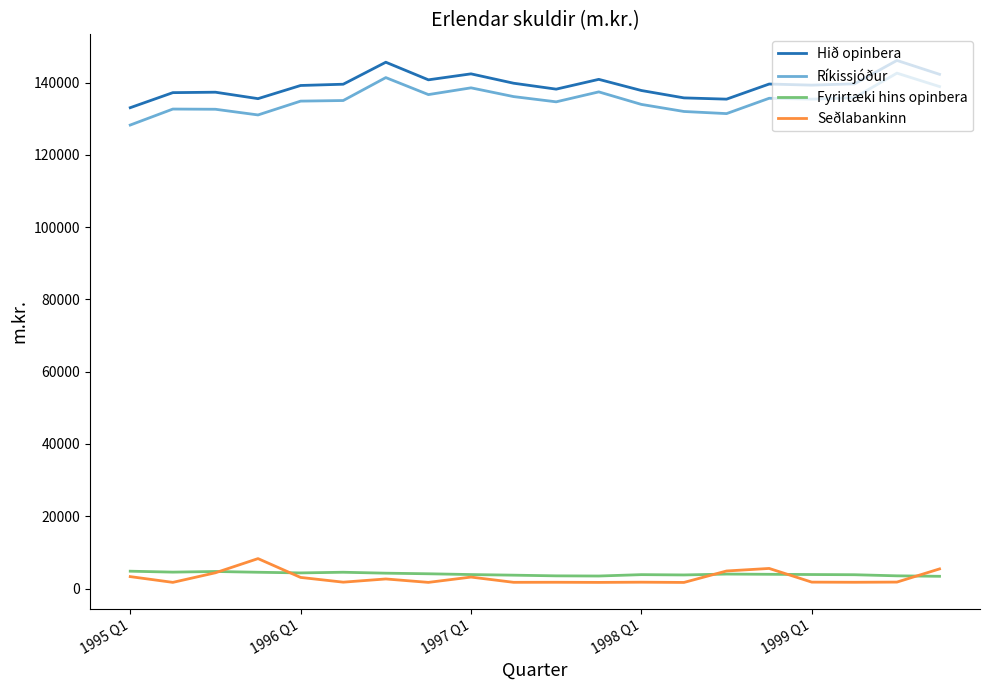

What is the maximum value for Ríkissjóður?

142600